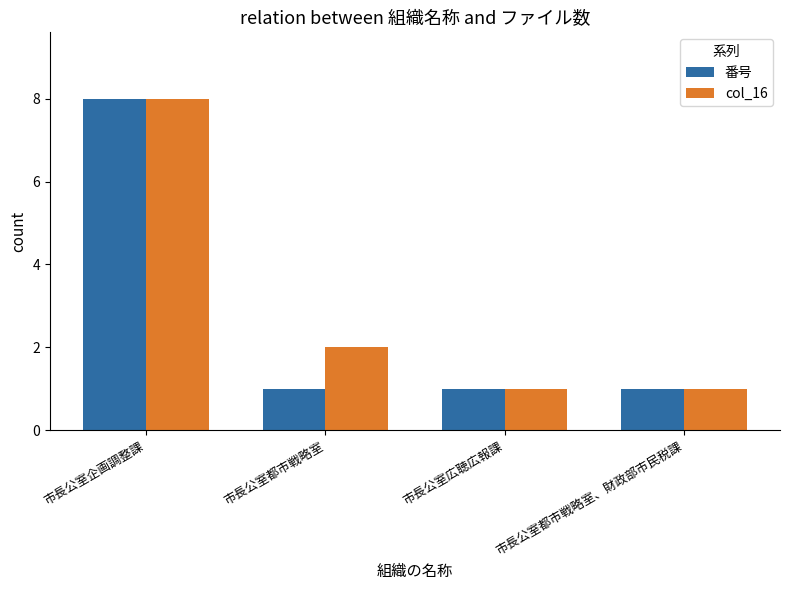

What are all the series names shown in the legend?

番号, col_16